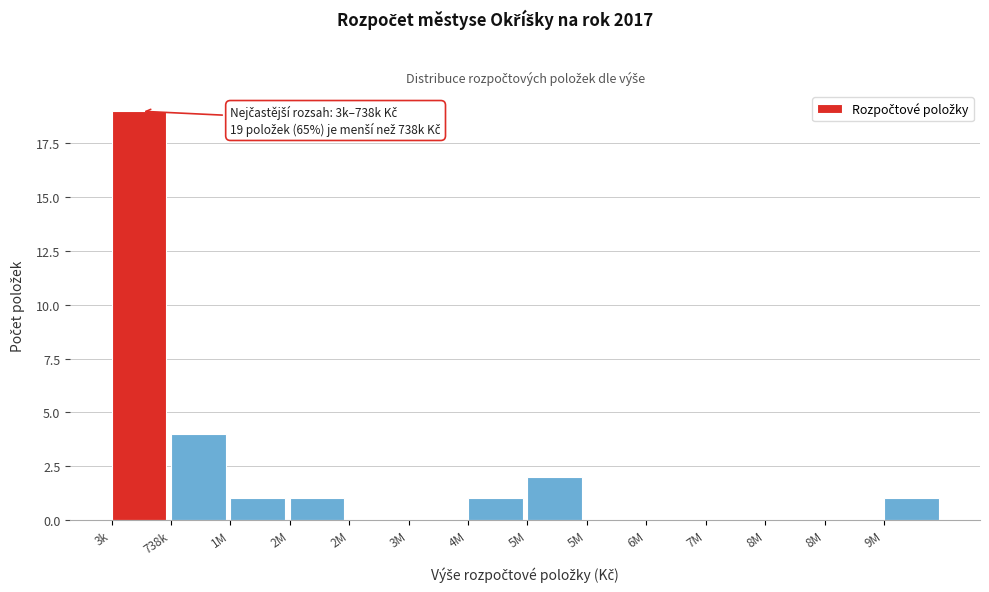

Are the bars horizontal?

No